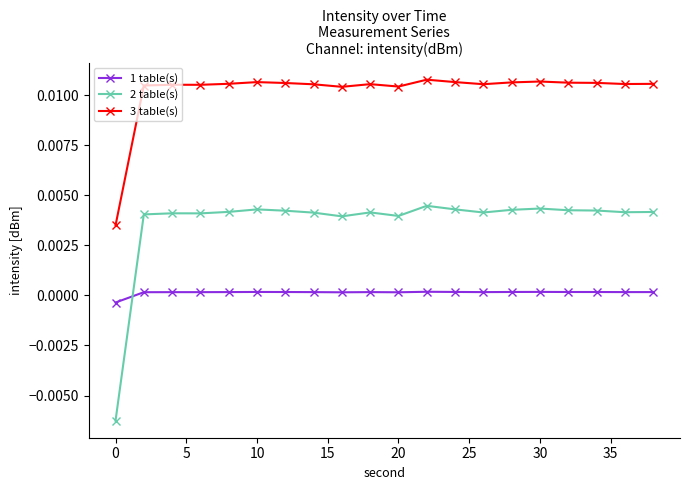

Which series has the largest range (max minus min)?

2 table(s)